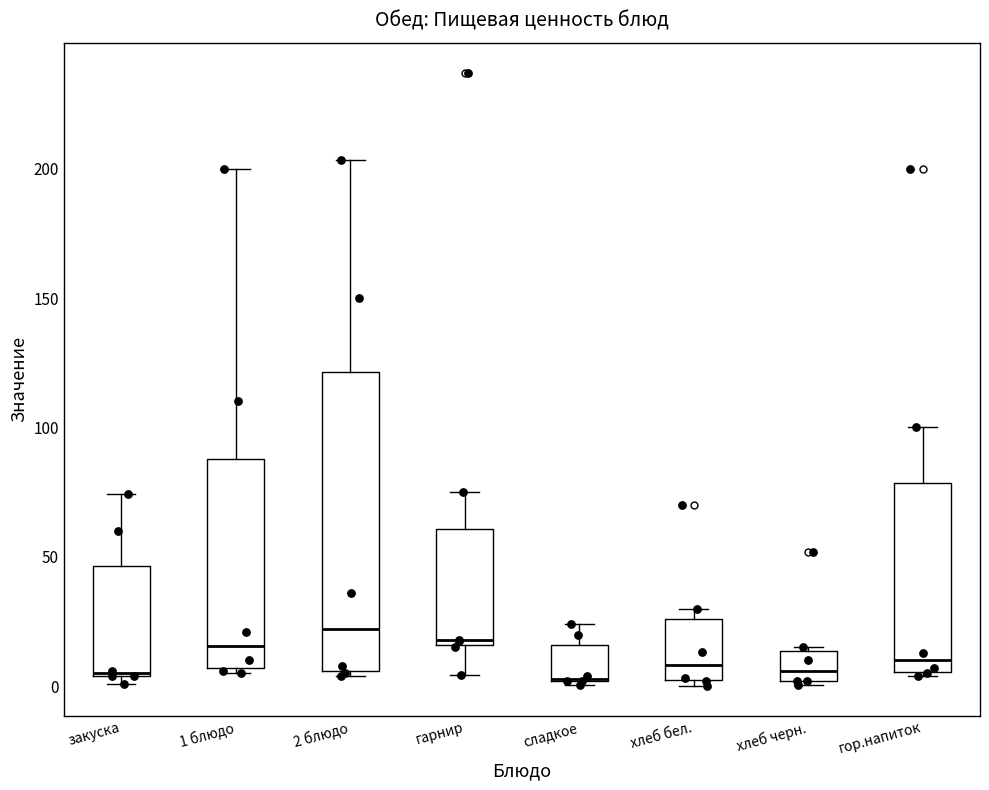

Reading left to right, read every box against the y-axis: the position of its median line, the range the box covers, and the ends of its whiskers. The values are not printed on the chart, so give them approximately, as read against the axis.

закуска: median 5 (drawn on the box's lower edge), box 5 to 45, whiskers 0 to 75
1 блюдо: median 15, box 5 to 90, whiskers 5 (just below the box's lower edge) to 200
2 блюдо: median 20, box 5 to 120, whiskers 5 (just below the box's lower edge) to 205
гарнир: median 20, box 15 to 60, whiskers 5 to 75
сладкое: median 5 (drawn on the box's lower edge), box 0 to 15, whiskers 0 to 25
хлеб бел.: median 10, box 0 to 25, whiskers 0 (just below the box's lower edge) to 30
хлеб черн.: median 5, box 0 to 15, whiskers 0 (just below the box's lower edge) to 15
гор.напиток: median 10, box 5 to 80, whiskers 5 to 100